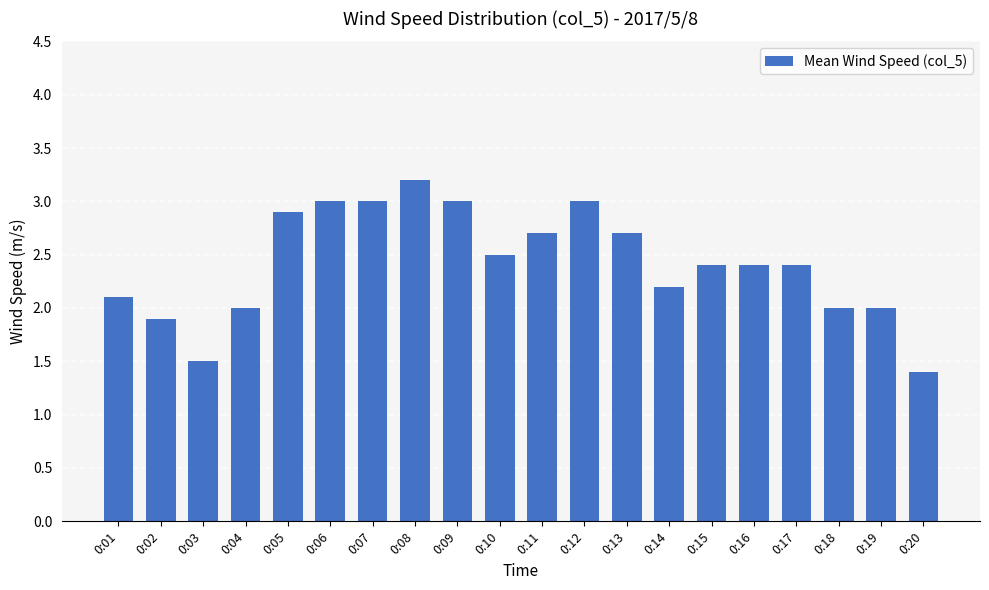

What is the change in value from 0:09 to 0:18?

-1.0